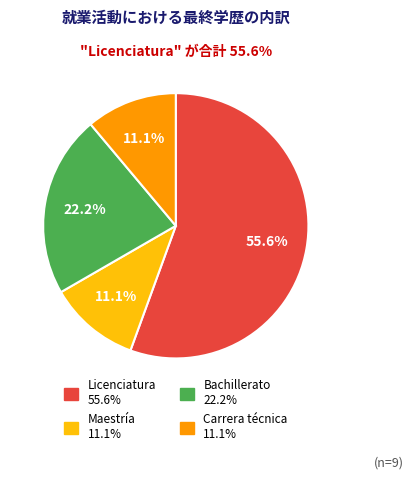

Is there any slice that represents more than half of the pie?

Yes